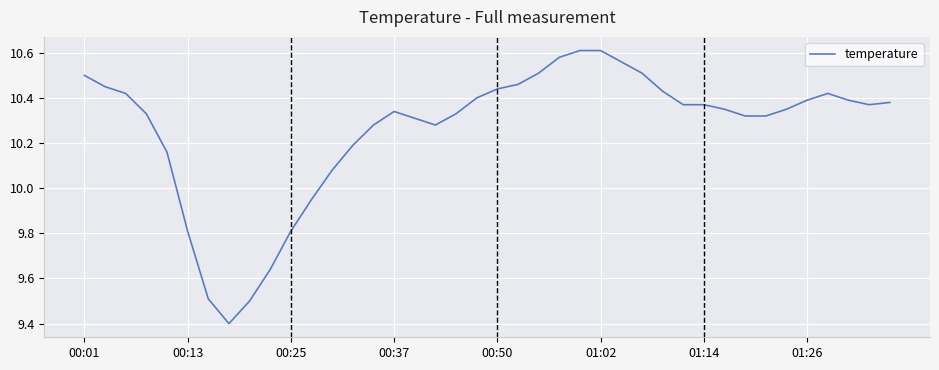

What is the difference between the maximum and minimum values?

1.2